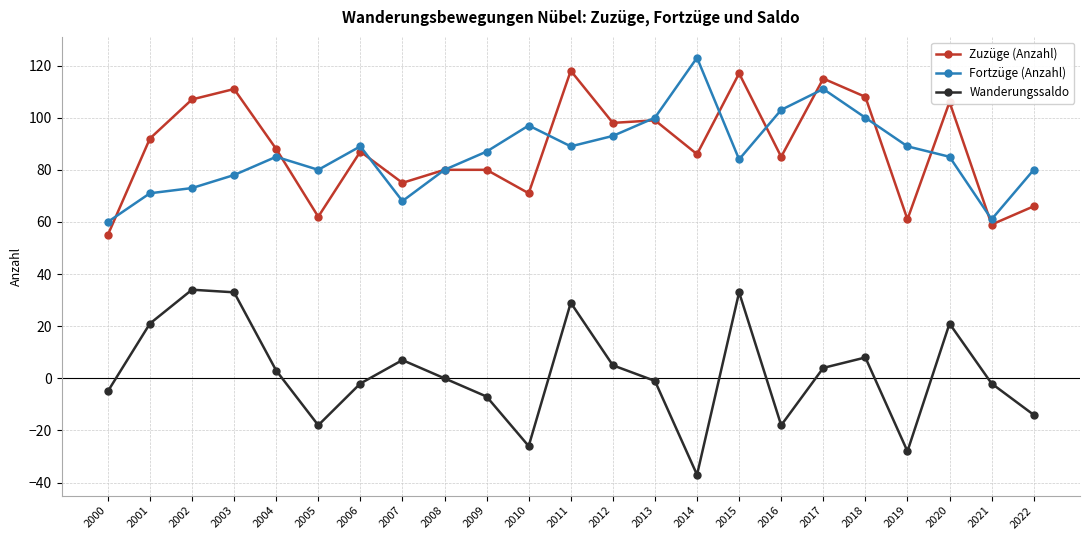

Reading left to right, what are all the values shown in this chart?

Zuzüge (Anzahl): 55	92	107	111	88	62	87	75	80	80	71	118	98	99	86	117	85	115	108	61	106	59	66
Fortzüge (Anzahl): 60	71	73	78	85	80	89	68	80	87	97	89	93	100	123	84	103	111	100	89	85	61	80
Wanderungssaldo: -5	21	34	33	3	-18	-2	7	0	-7	-26	29	5	-1	-37	33	-18	4	8	-28	21	-2	-14